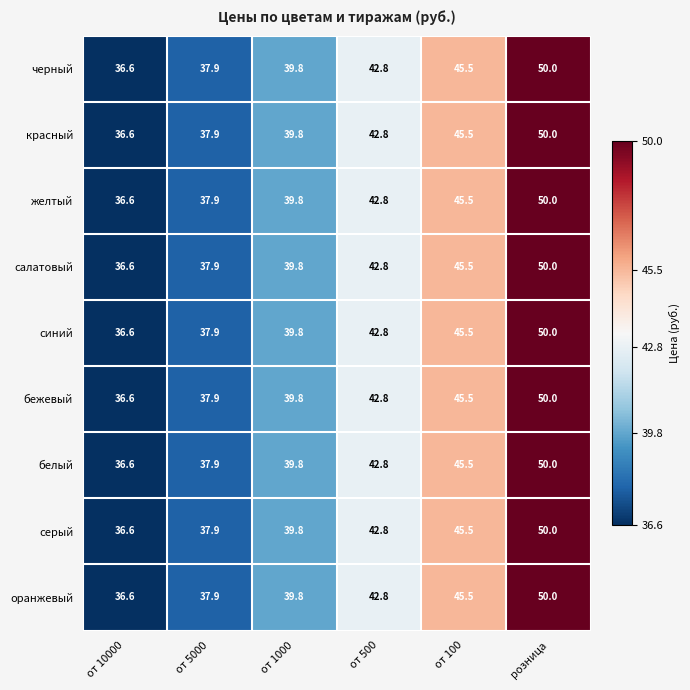

True or false: красный has a value of 36.6 at от 10000.

True